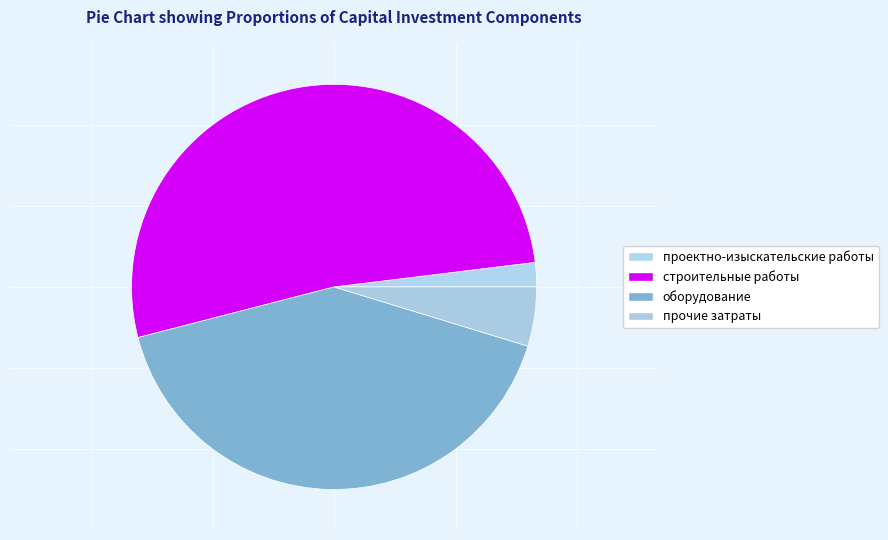

How many slices are in this pie chart?

4